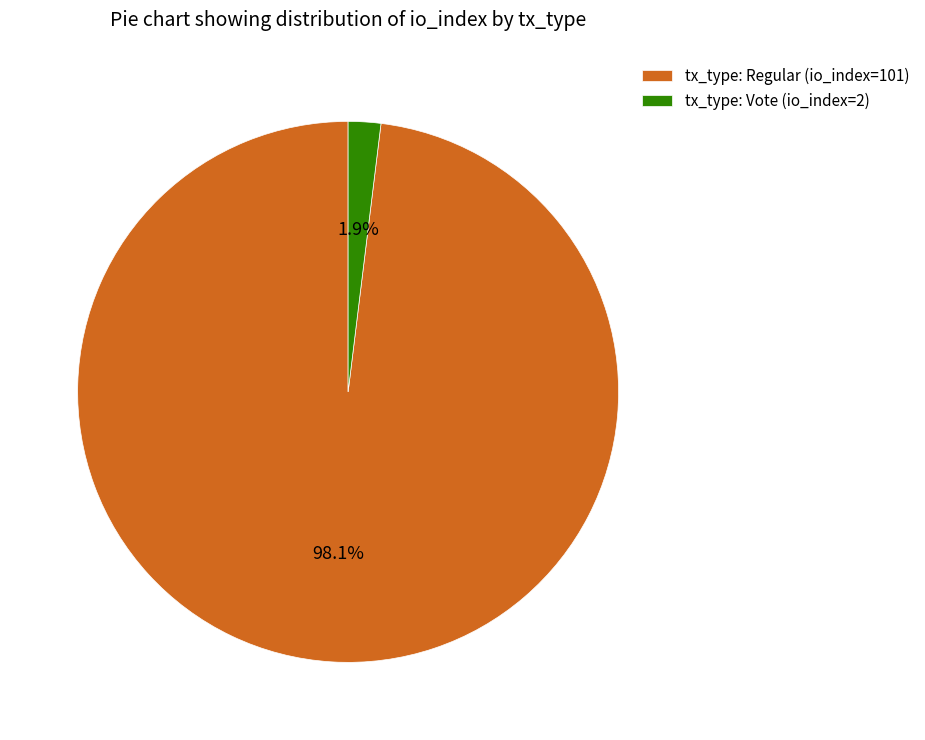

Is it true that tx_type: Regular (io_index=101) is 98% of the pie?

True